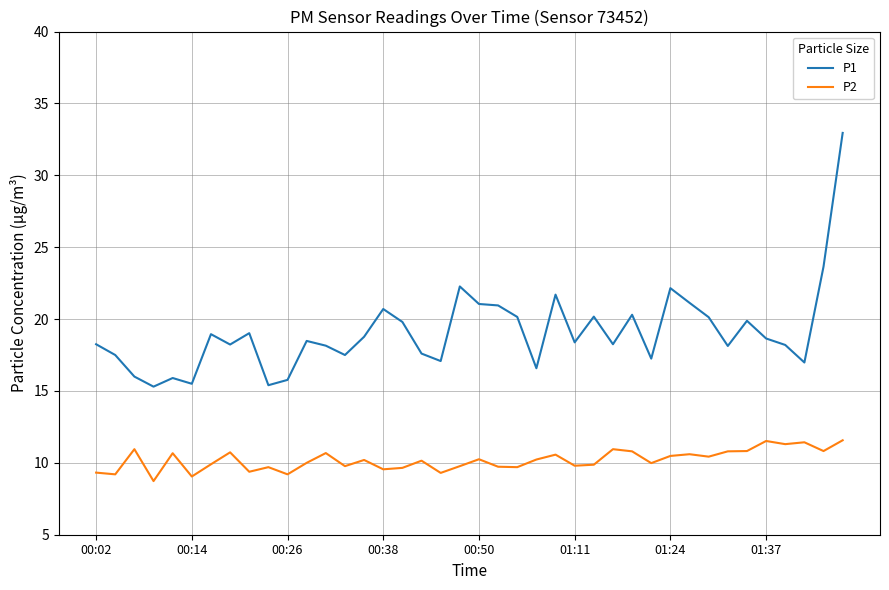

Which series has the widest spread of values?

P1